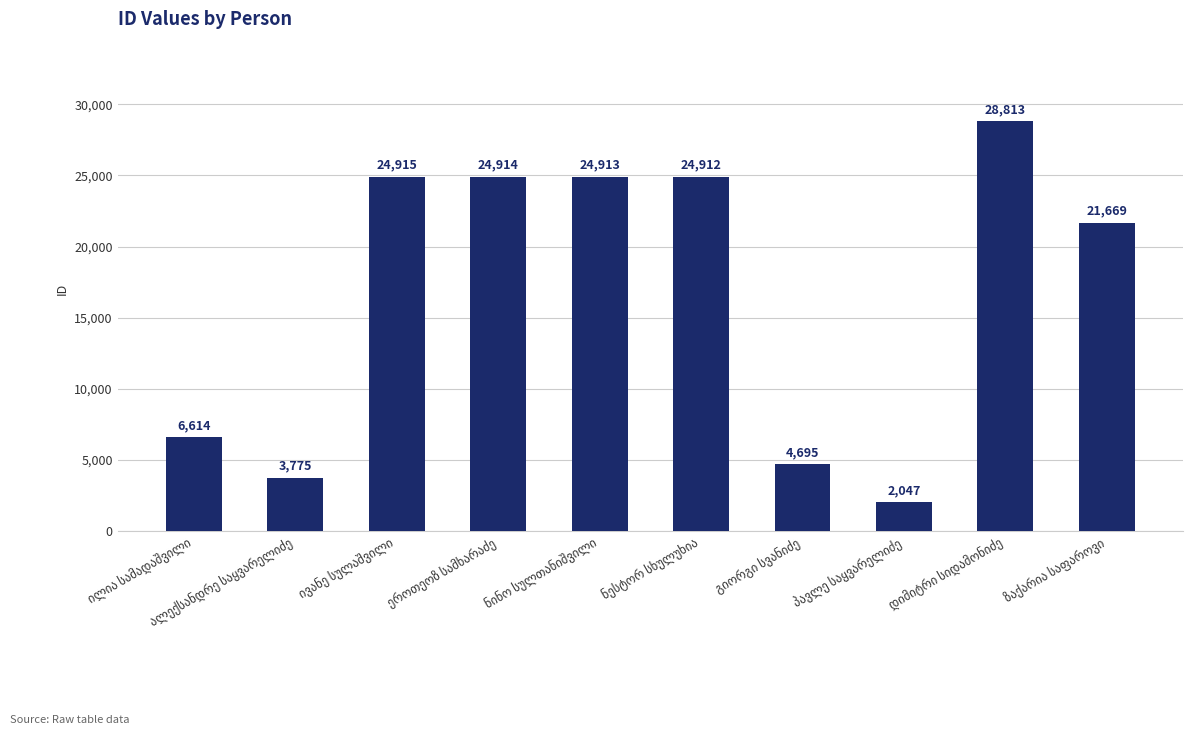

What is the sum of all values?

167267